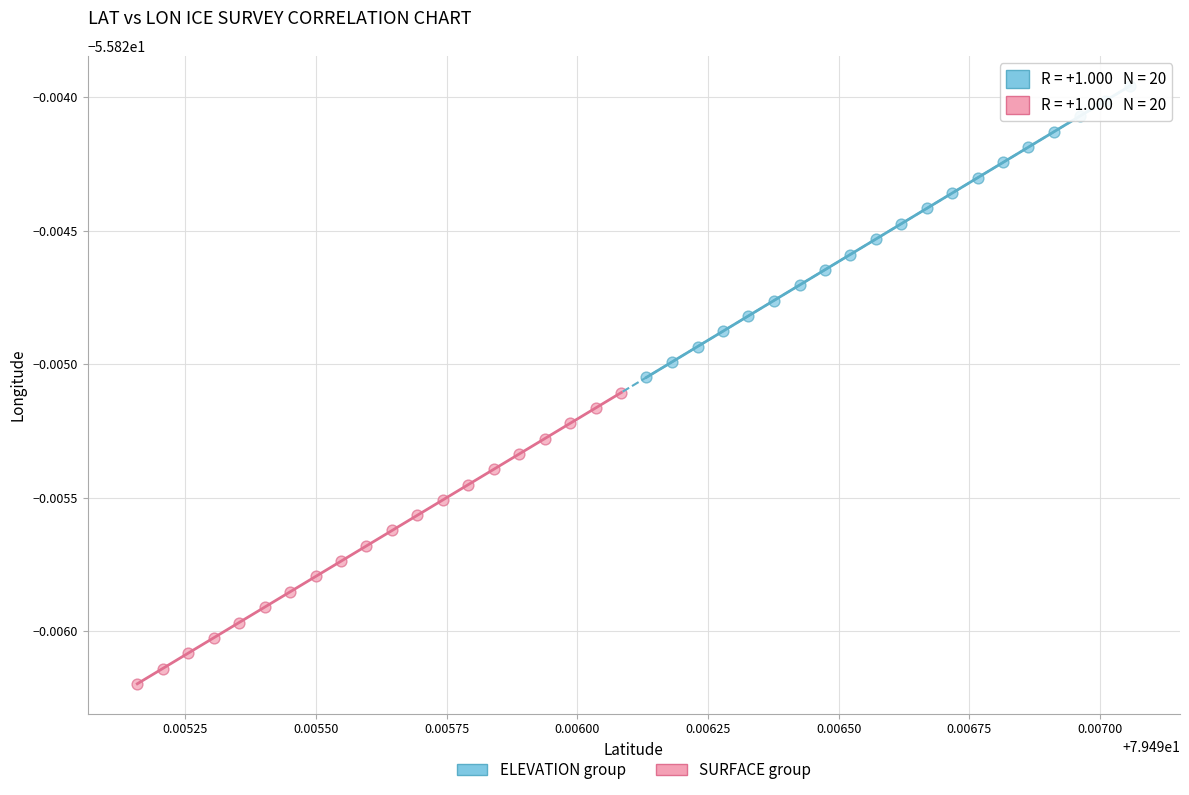

What are all the series names shown in the legend?

ELEVATION group, SURFACE group